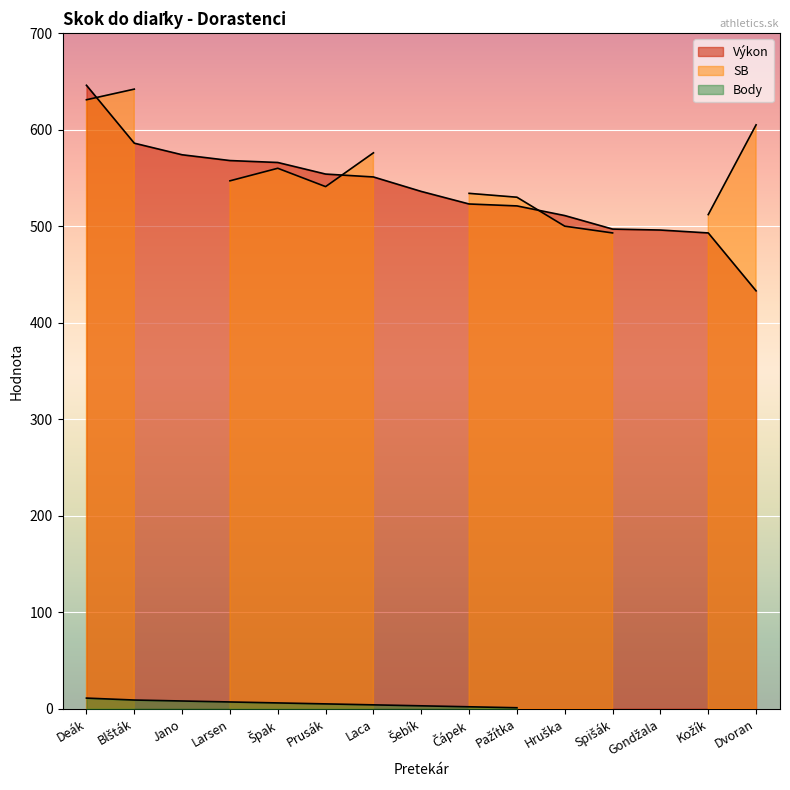

What is the average value of the Výkon series?

537